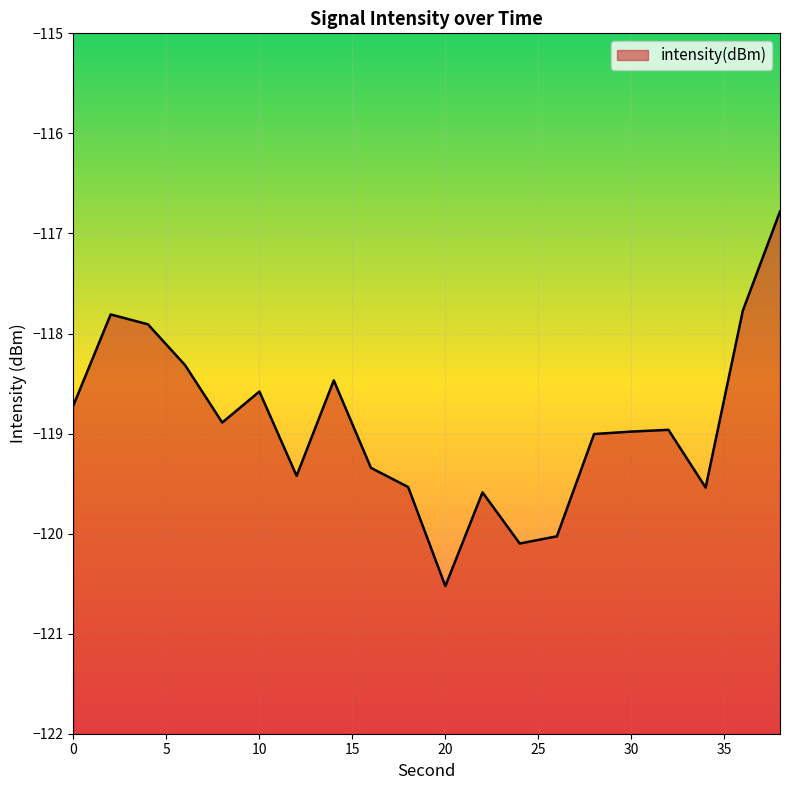

Is it true that the value at 36 is -169.6?

False